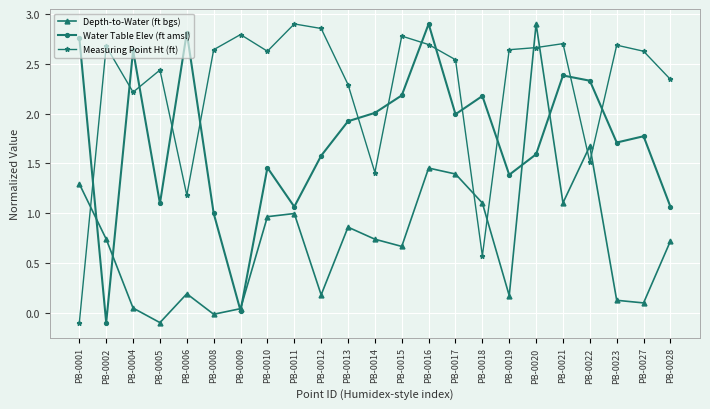

In Depth-to-Water (ft bgs), how many points are lower than both neighbors (excluding endpoints)?

7